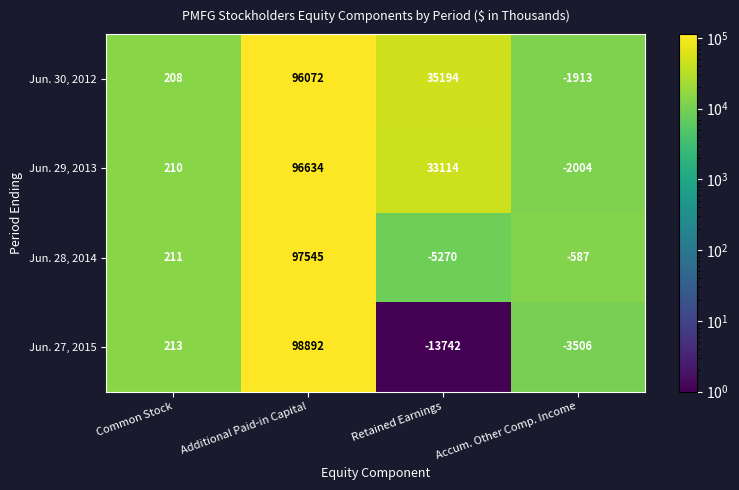

What is the difference between the Jun. 29, 2013 values at Retained Earnings and Additional Paid-in Capital?

63520